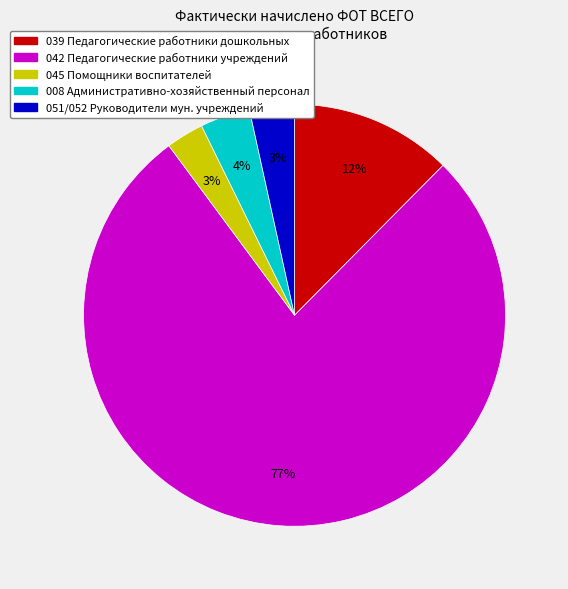

The 042 Педагогические работники учреждений slice represents 77% of the pie. True or false?

True